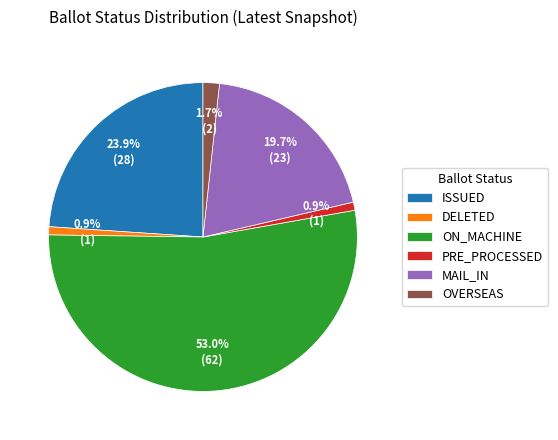

What is the largest slice in the pie chart?

ON_MACHINE